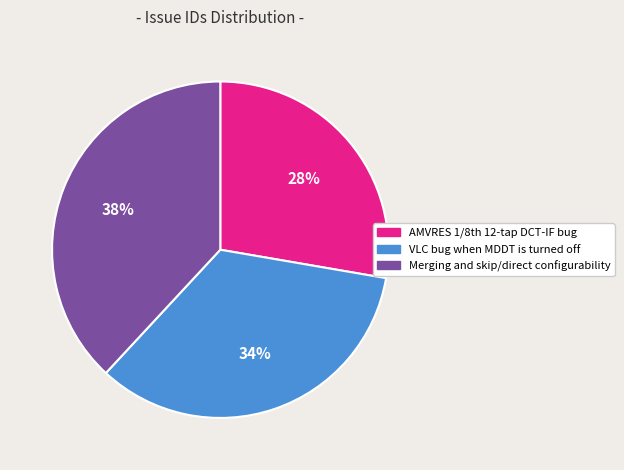

To the nearest percent, what is the difference between the largest and smallest slice percentages?

10%